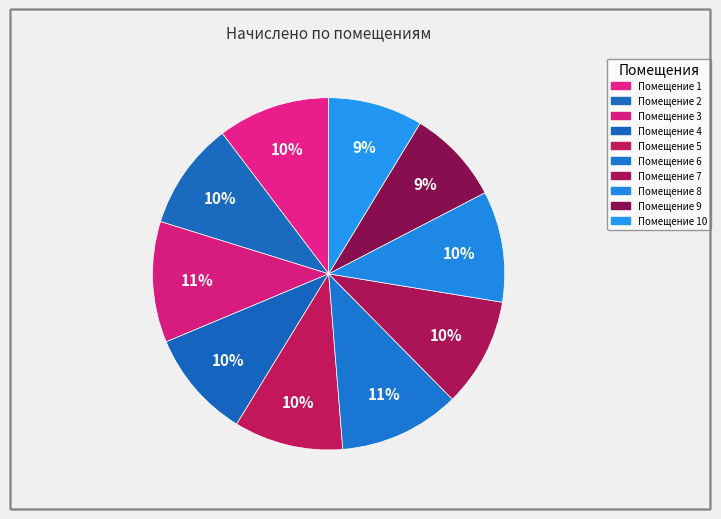

How many segments does this pie chart have?

10